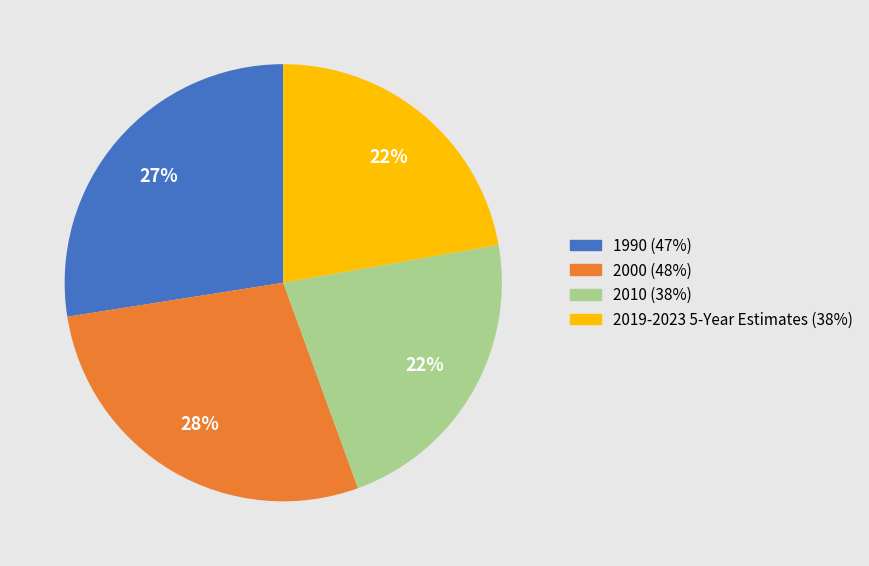

Combined, do 1990 and 2019-2023 5-Year Estimates account for over 50%?

No